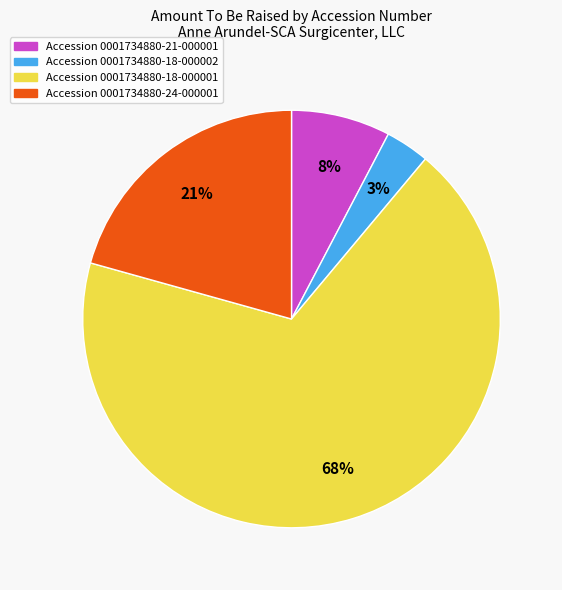

Is there a majority slice in this chart?

Yes